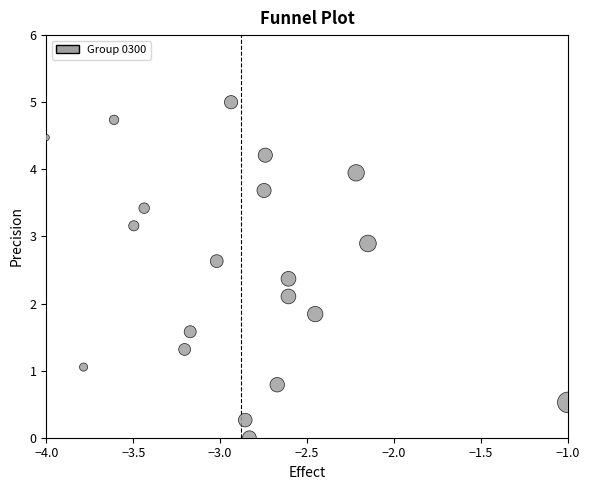

What is the range of Y values (max minus min)?

5.0